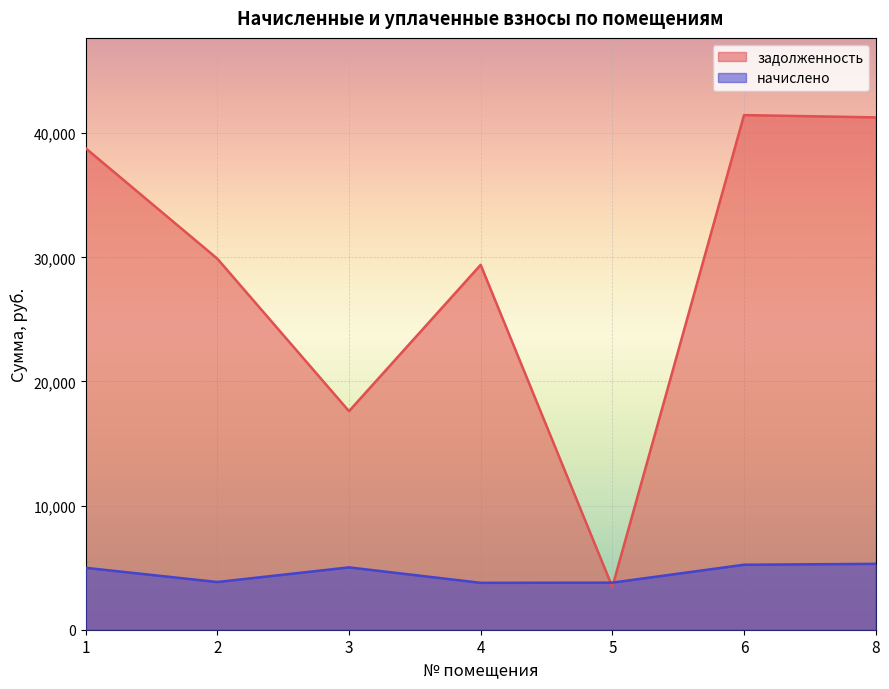

True or false: начислено has more than 2 points higher than both neighbors.

False